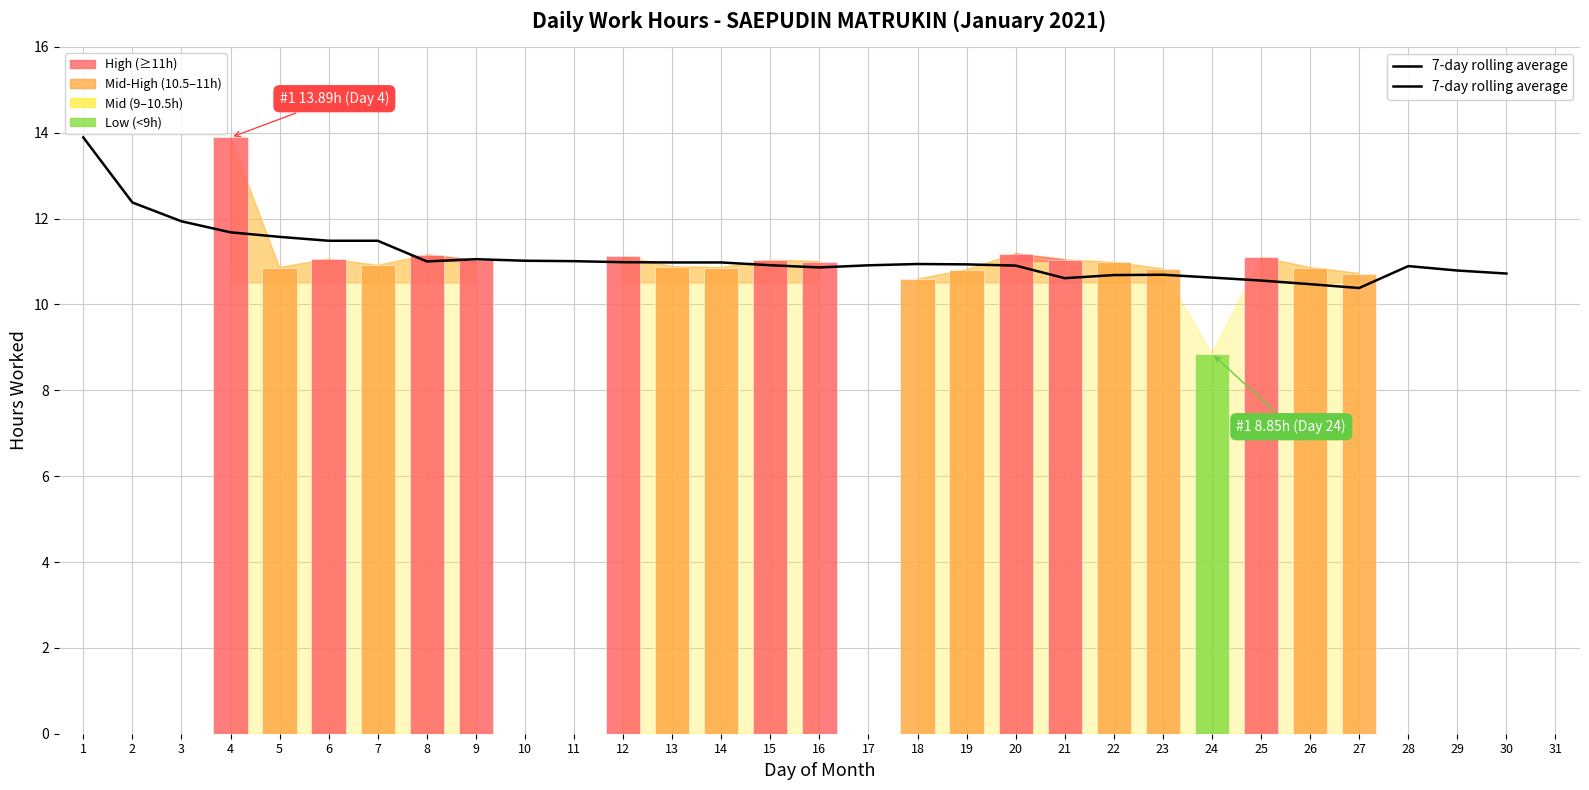

What is the difference between the values at 16 and 9?

0.2